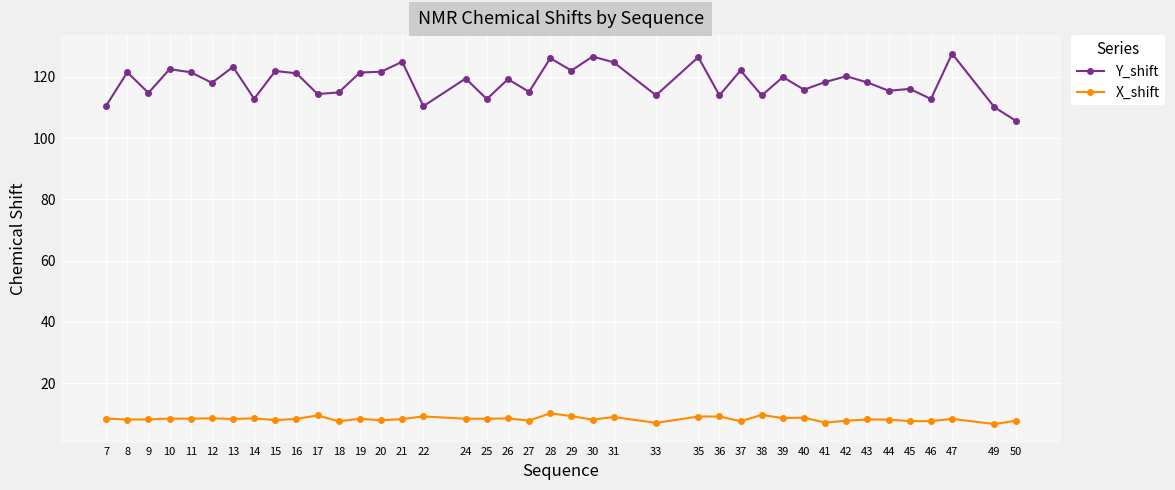

How many data points in Y_shift are above 119?

20